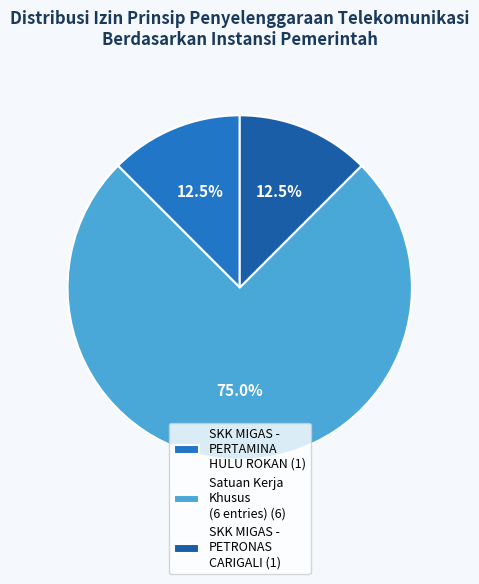

What is the majority slice?

Satuan Kerja Khusus (6 entries) (6)